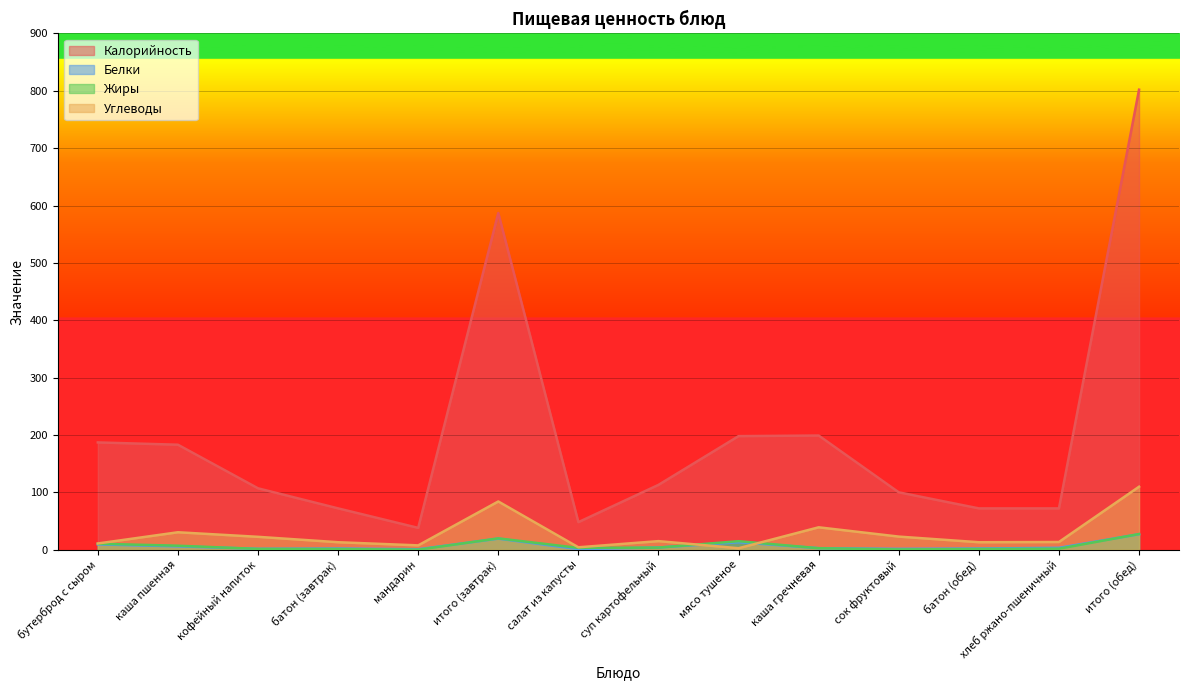

At which label does Калорийность reach its peak?

итого (обед)